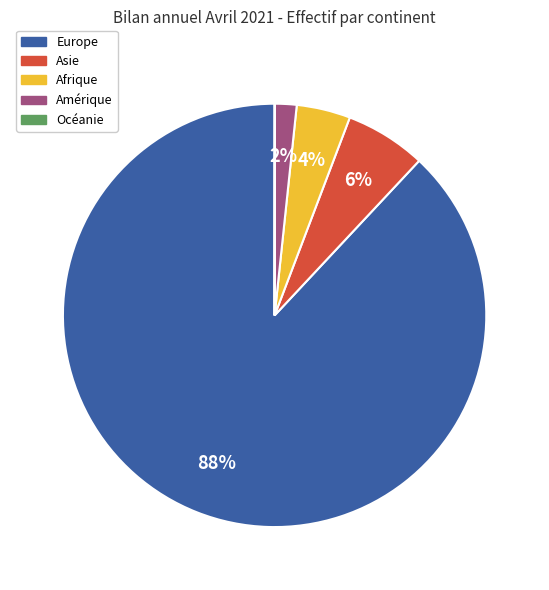

To the nearest percent, what is the average slice percentage?

20%